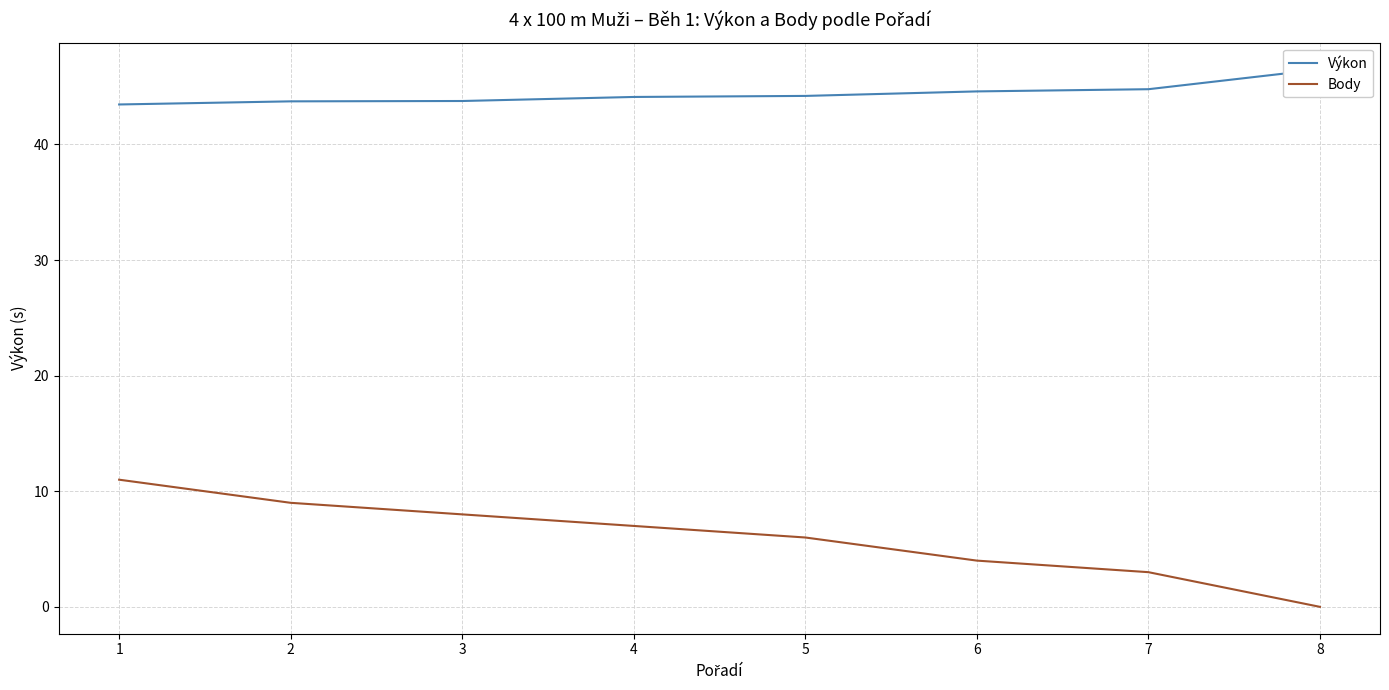

True or false: Body and Výkon intersect in this chart.

False